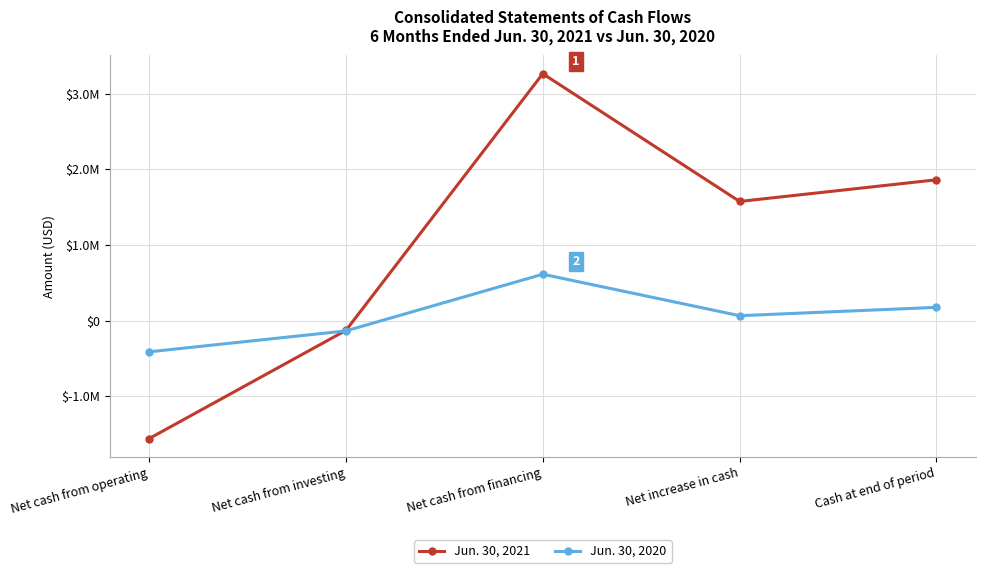

Reading right to left, extract all data points from this chart.

Jun. 30, 2021: Cash at end of period=1863097	Net increase in cash=1576518	Net cash from financing=3266467	Net cash from investing=-129177	Net cash from operating=-1560772
Jun. 30, 2020: Cash at end of period=175774	Net increase in cash=65144	Net cash from financing=613710	Net cash from investing=-135818	Net cash from operating=-412748